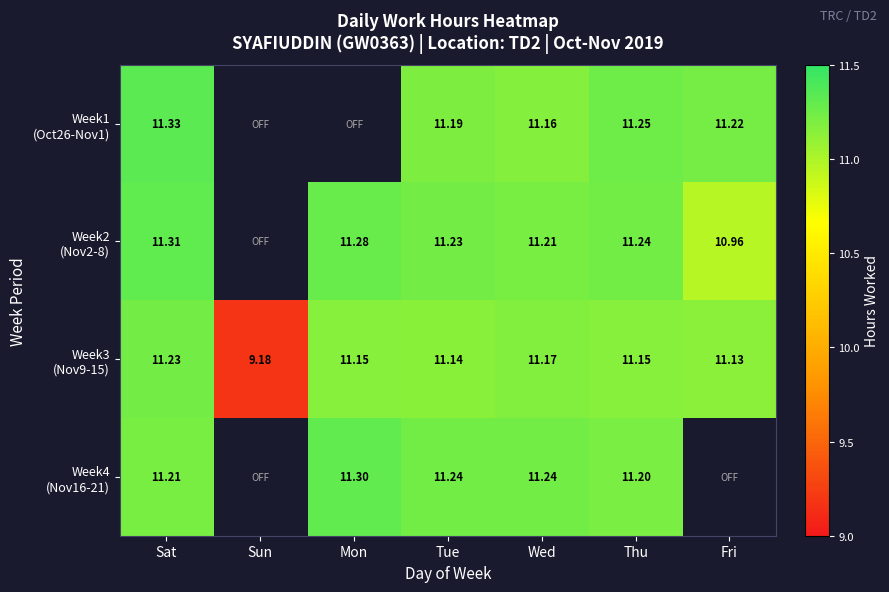

Which label corresponds to the smallest value in the chart?

Sun